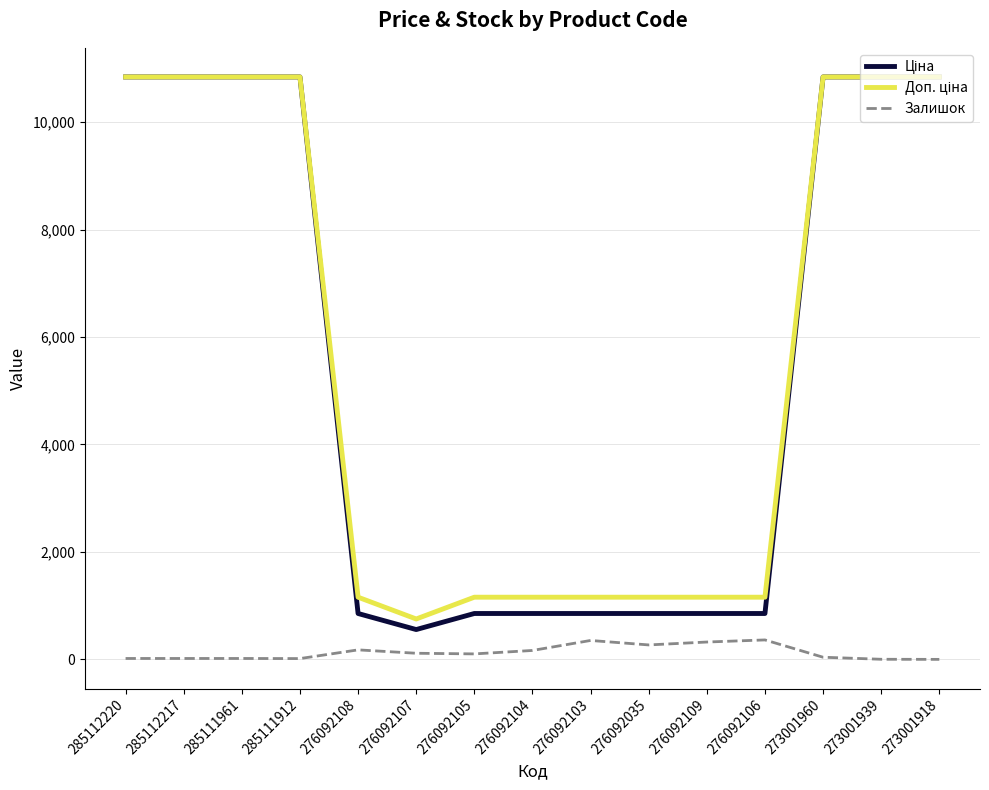

Does the chart have visible grid lines?

Yes